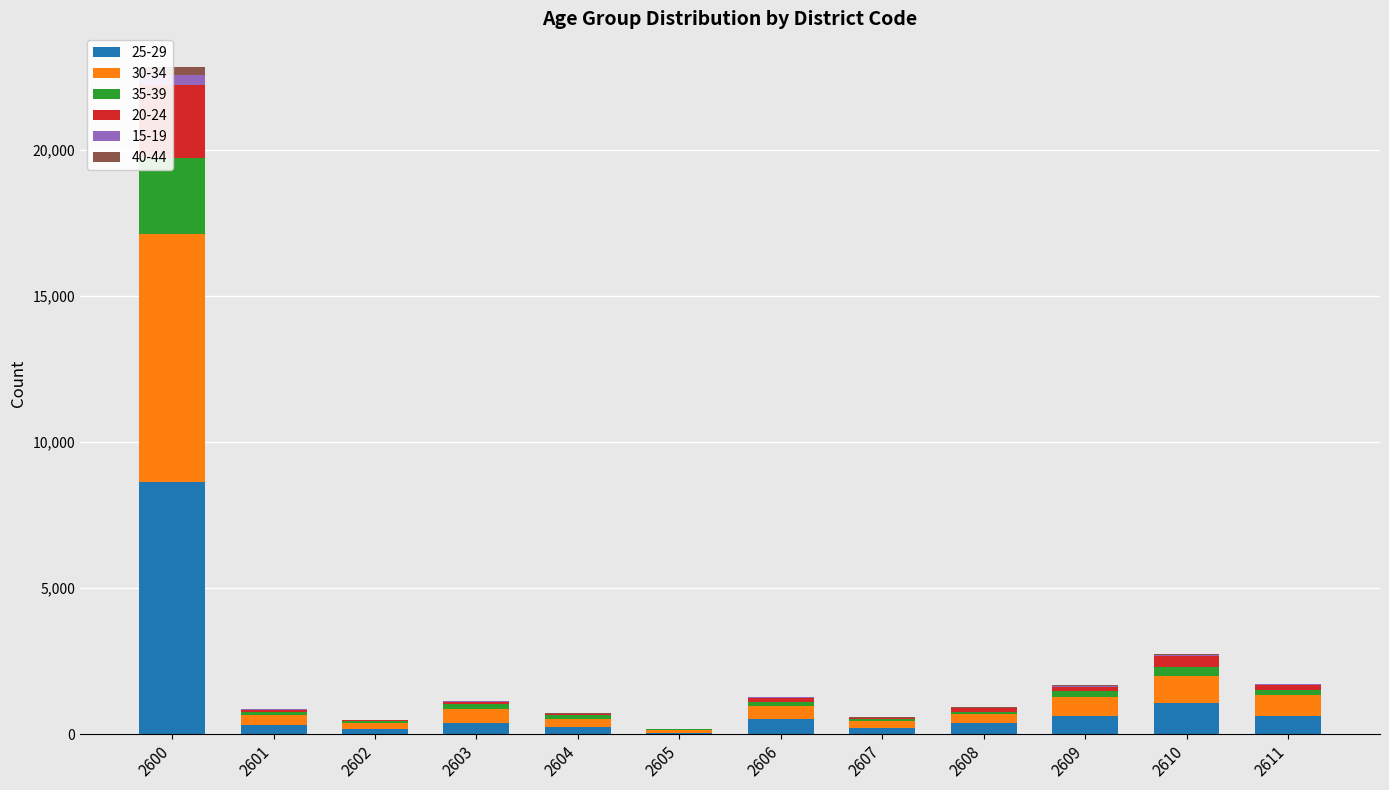

What is the maximum value for 40-44?

297